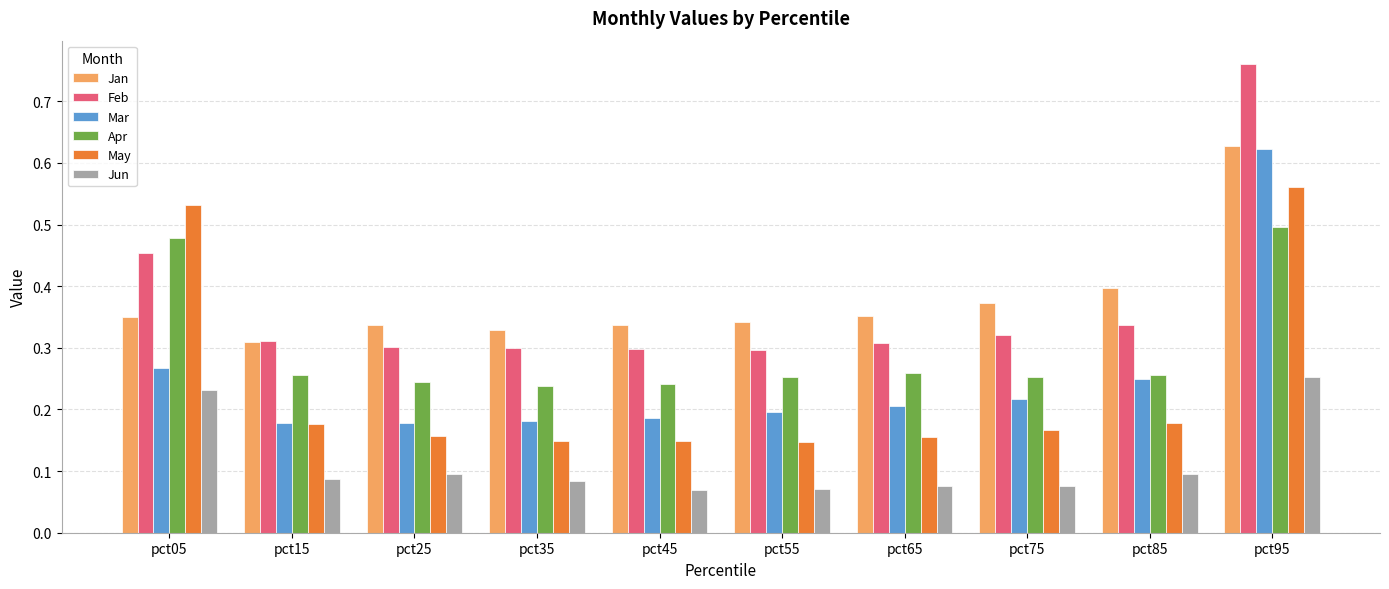

The value of Jan at pct45 is 0.3. True or false?

True